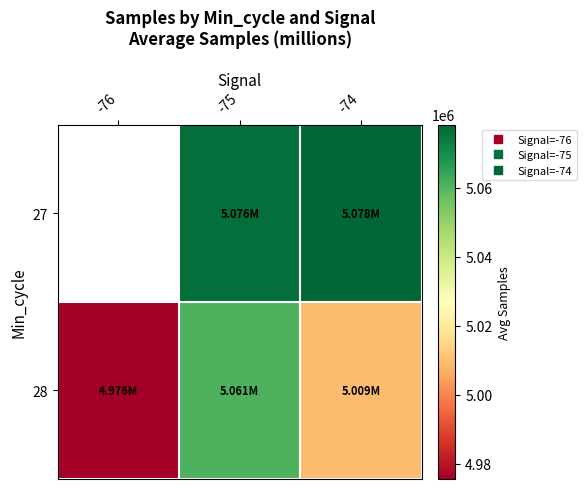

Is the value of 28 at -74 greater than the value of 27 at -74?

No